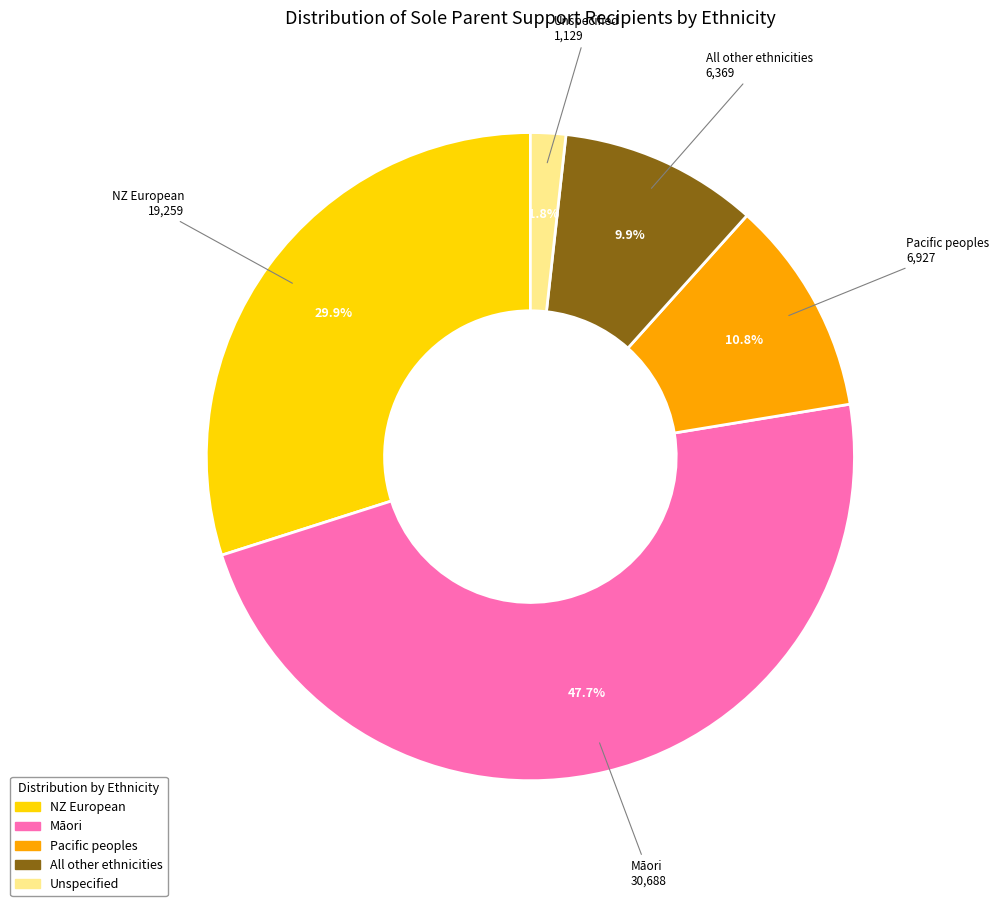

Between NZ European and Pacific peoples, which is larger?

NZ European